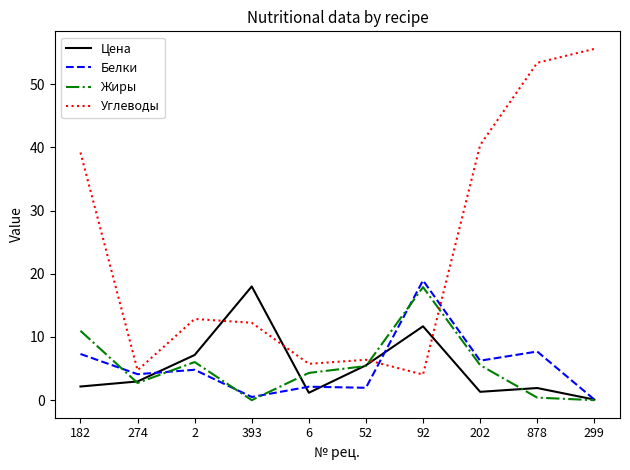

What is the average value of the Цена series?

5.2